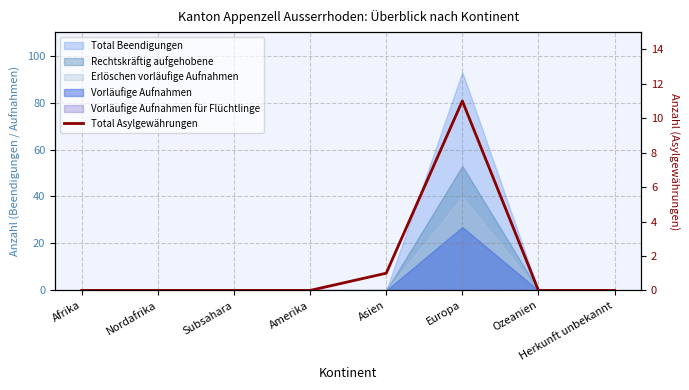

What is the difference between the maximum and minimum values?

11